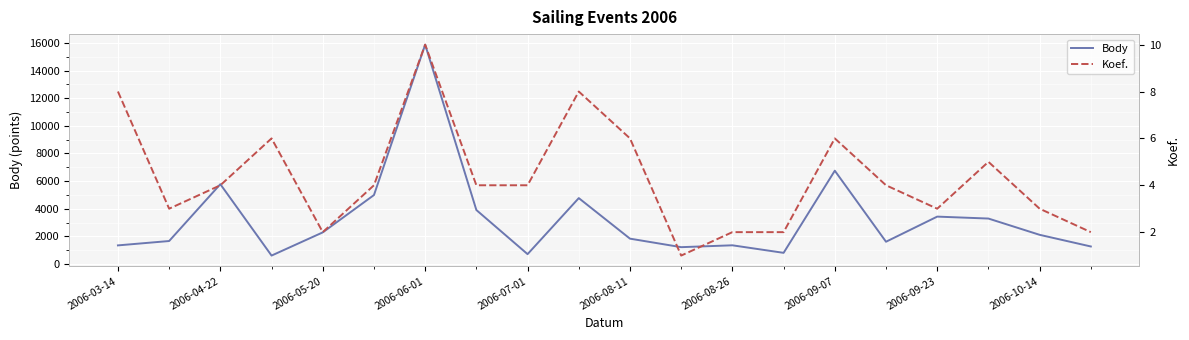

The value of Body at 2006-04-22 is 5774. True or false?

True